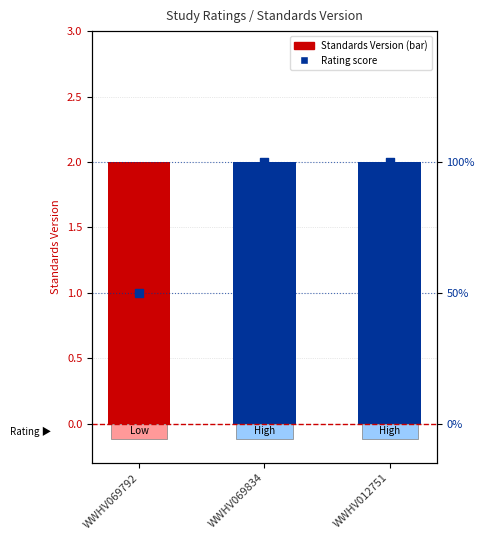

What are all the series names shown in the legend?

Standards Version, Rating score